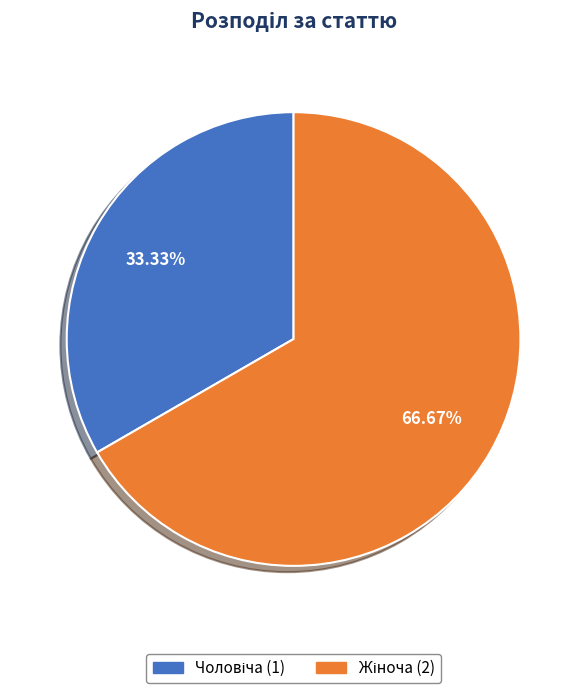

Is there a majority slice in this chart?

Yes